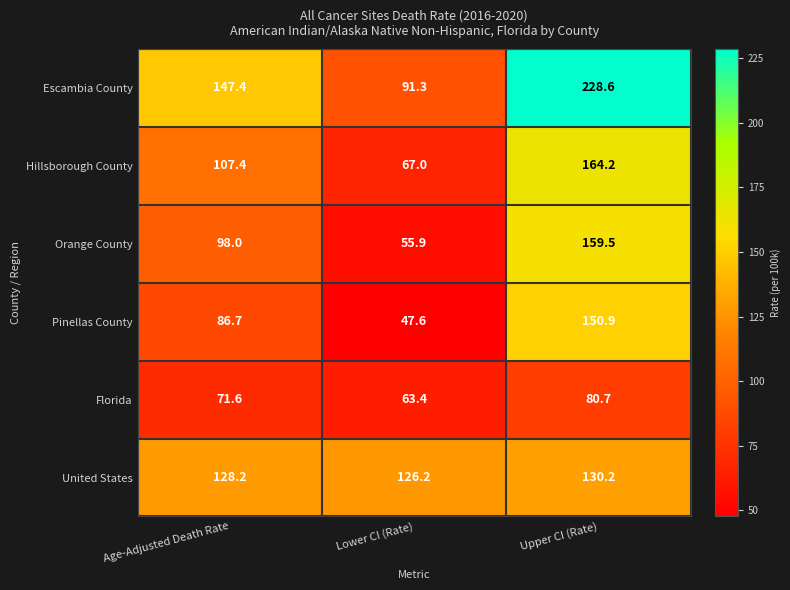

Reading left to right, extract all data points from this chart.

Escambia County: 147.4	91.3	228.6
Hillsborough County: 107.4	67.0	164.2
Orange County: 98.0	55.9	159.5
Pinellas County: 86.7	47.6	150.9
Florida: 71.6	63.4	80.7
United States: 128.2	126.2	130.2